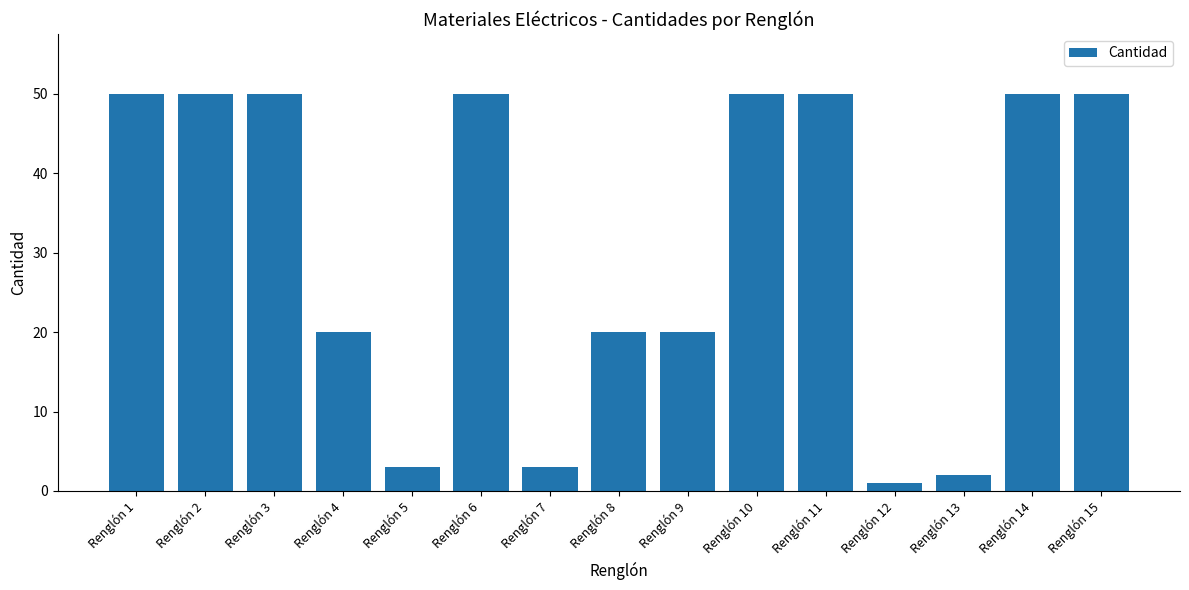

Reading left to right, extract all data points from this chart.

Renglón 1=50	Renglón 2=50	Renglón 3=50	Renglón 4=20	Renglón 5=3	Renglón 6=50	Renglón 7=3	Renglón 8=20	Renglón 9=20	Renglón 10=50	Renglón 11=50	Renglón 12=1	Renglón 13=2	Renglón 14=50	Renglón 15=50